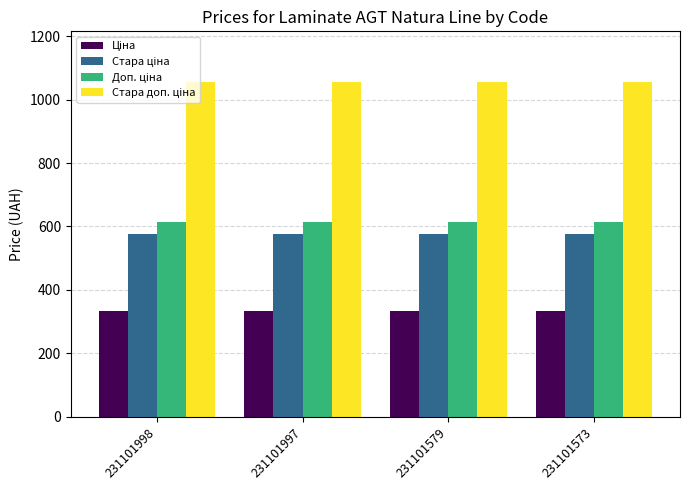

What is the minimum value shown in the chart?

334.4